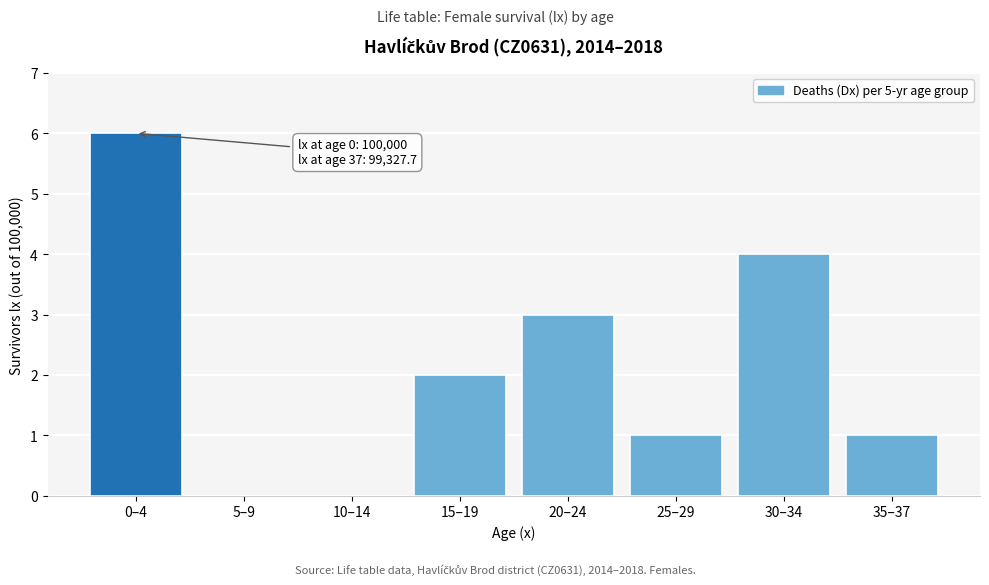

Reading left to right, list all the values displayed in this chart.

0–4=6	5–9=0	10–14=0	15–19=2	20–24=3	25–29=1	30–34=4	35–37=1